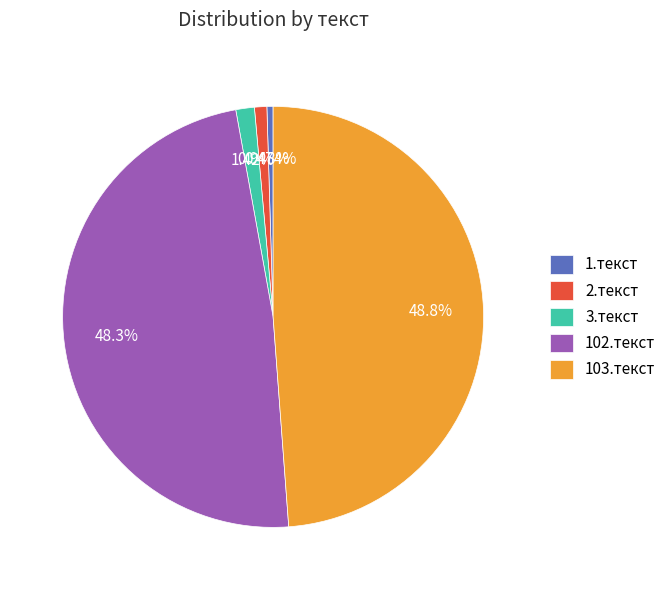

Is the sum of 1.текст and 3.текст greater than half?

No